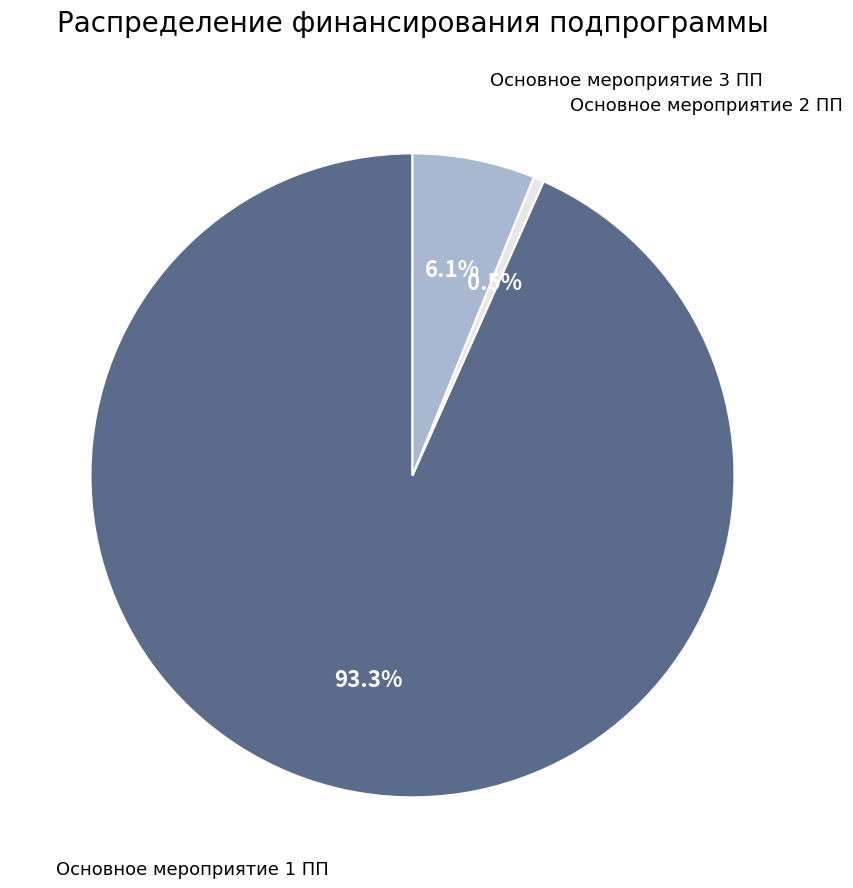

Is there any slice that represents more than half of the pie?

Yes